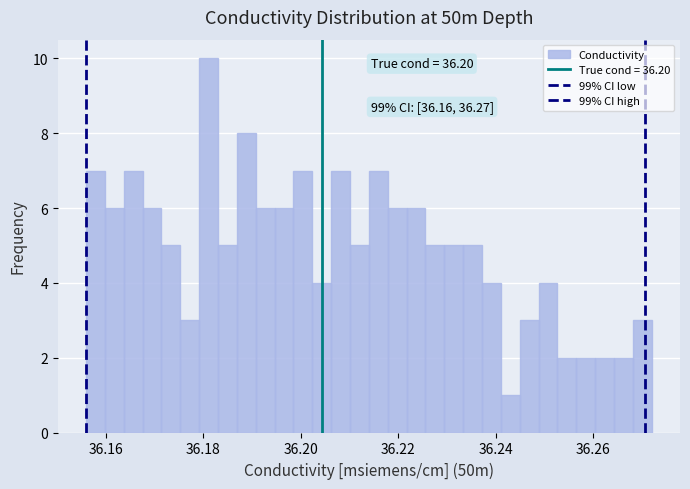

Around what value on the x-axis is the tallest bar? Give the approximate position of its centre, as read against the axis.

36.182